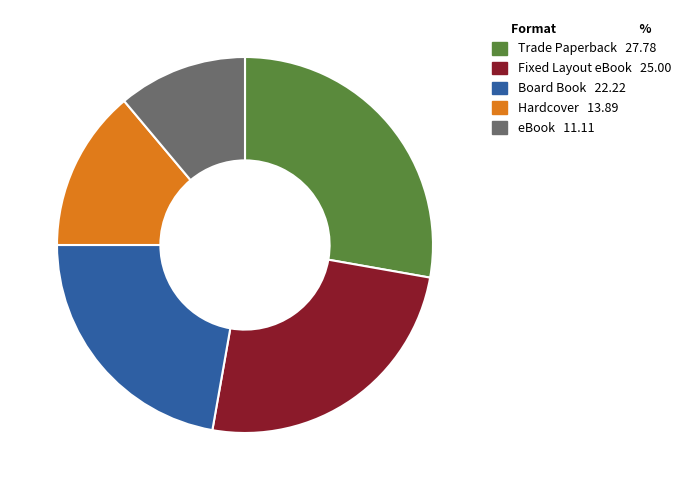

Combined, do Hardcover and eBook account for over 50%?

No